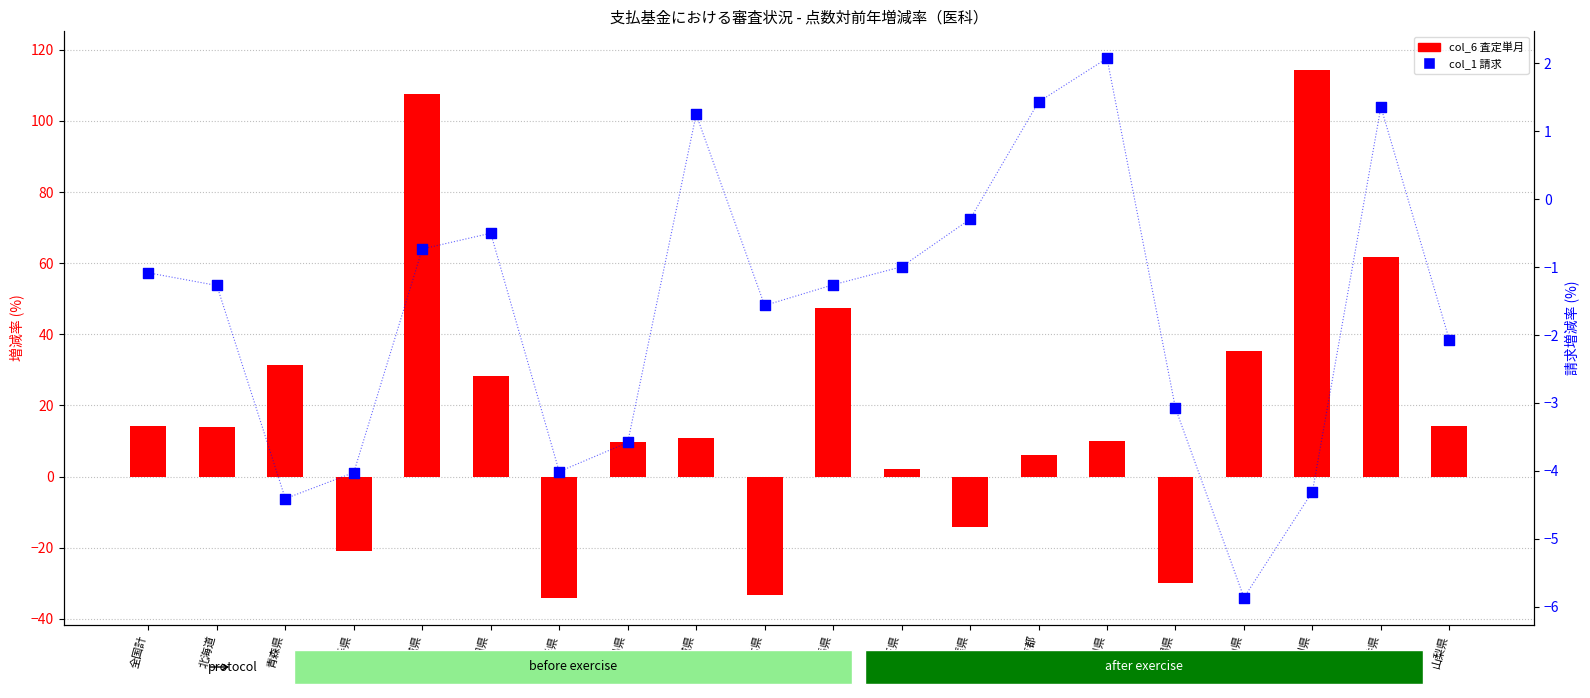

Which series reaches the maximum Y coordinate?

col_14 (査定)